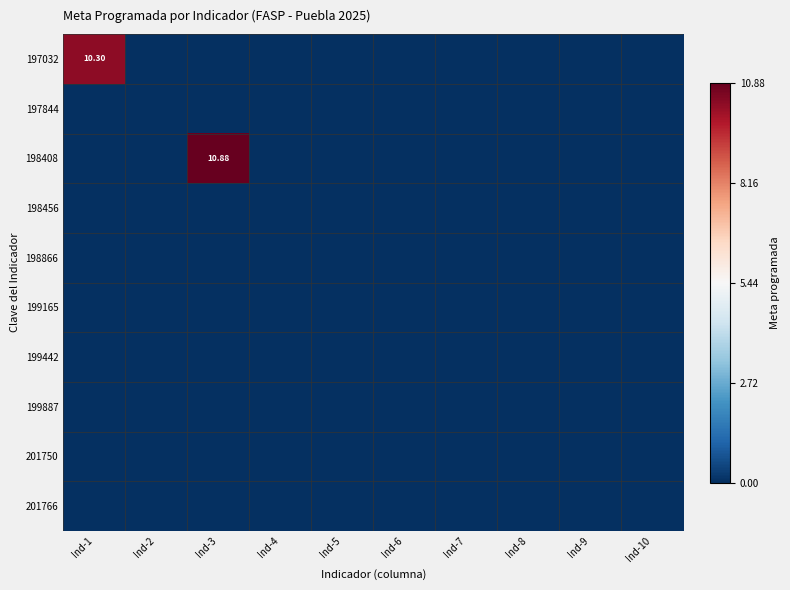

How many series are shown in this chart?

10